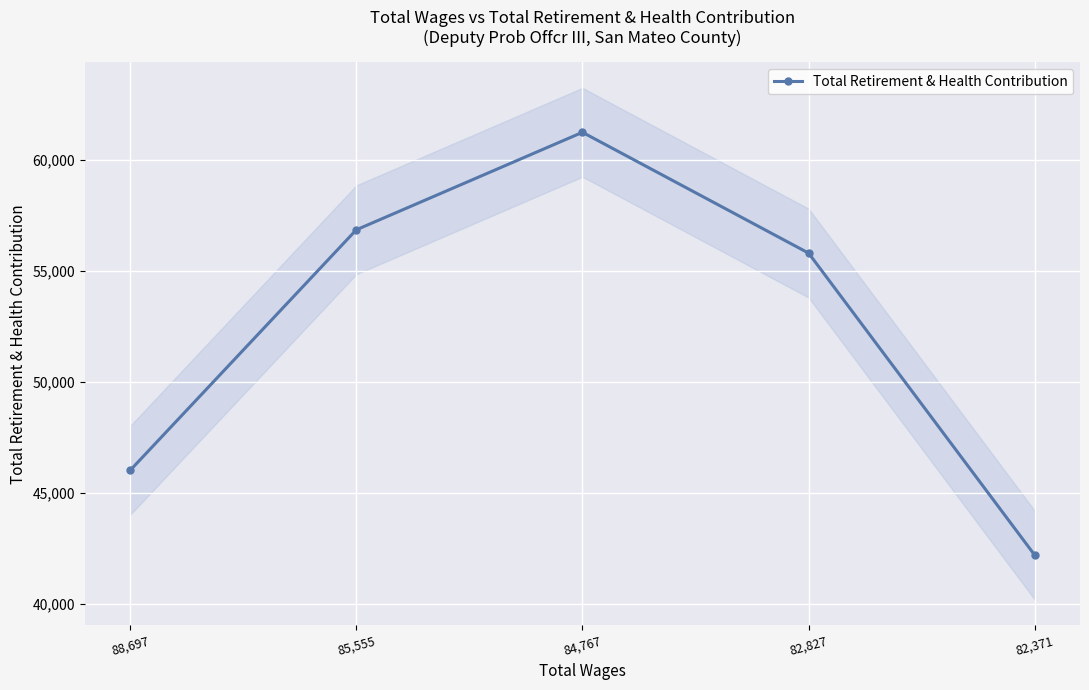

What is the smallest value displayed?

42191